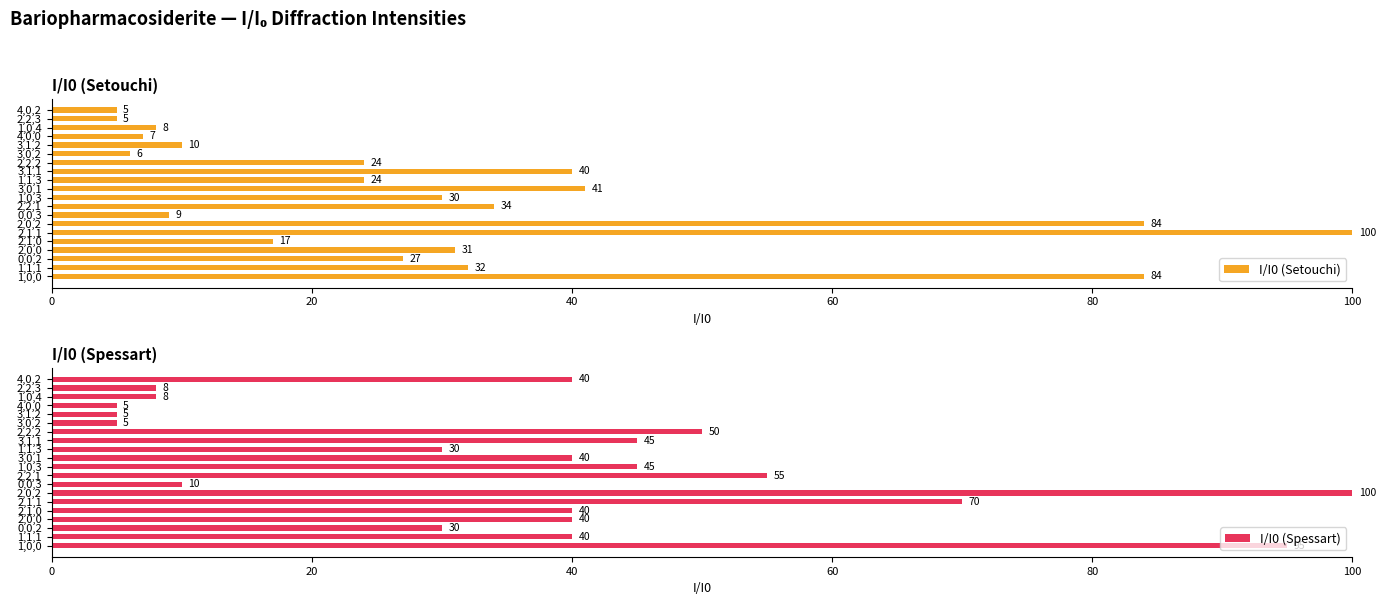

Is it true that I/I0 (Spessart) equals 8 at 2,2,3?

True